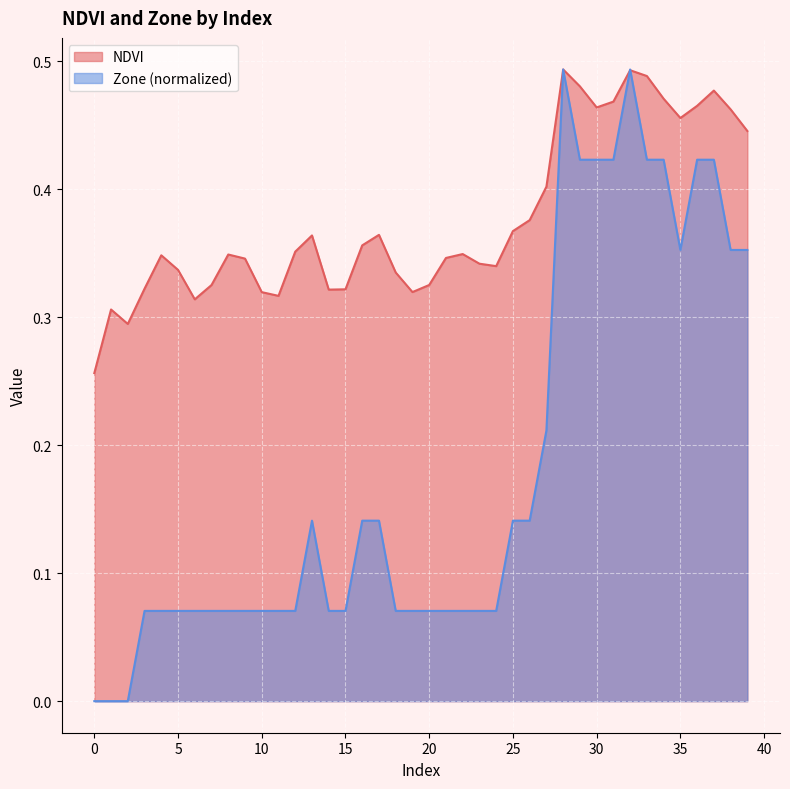

What is the highest value of the Zone series?

0.5